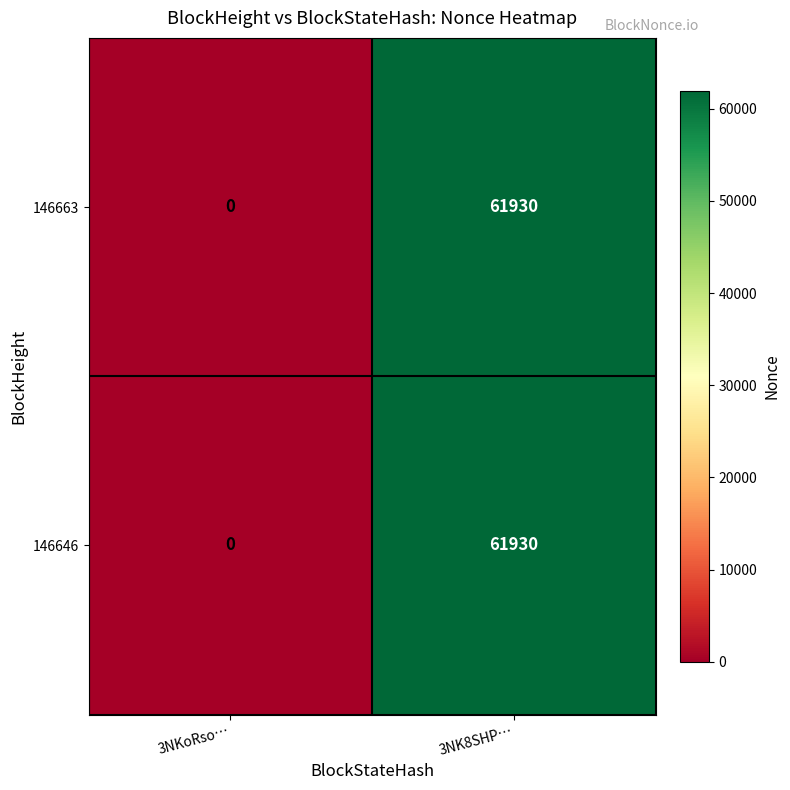

Count the number of categories in the chart.

2